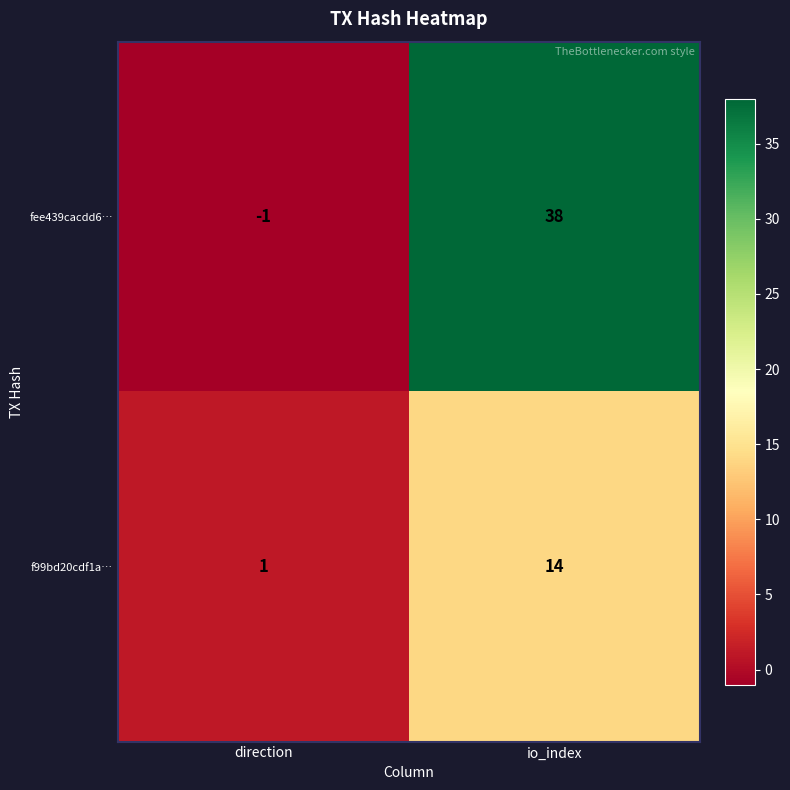

What is the smallest value displayed?

-1